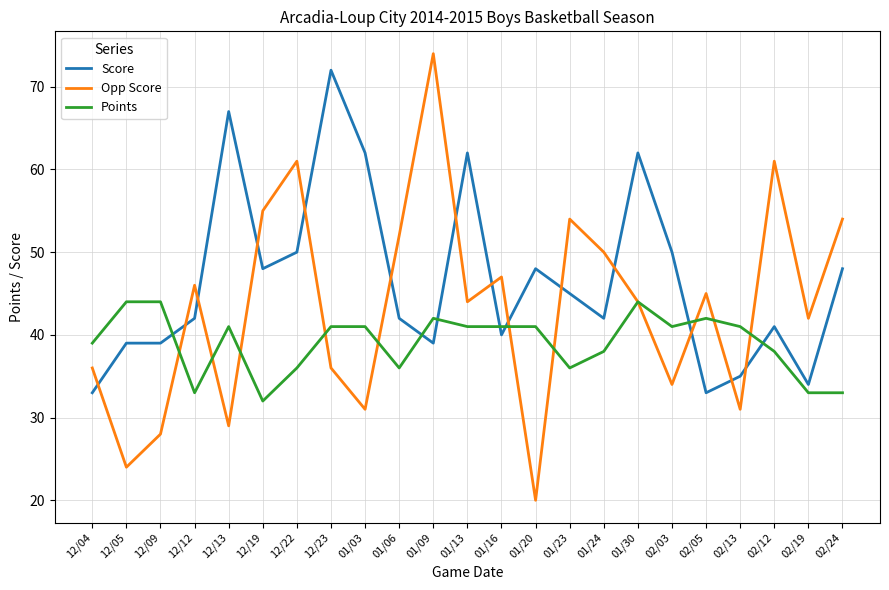

What value does the Score series have at 02/05, to the nearest 10?

30